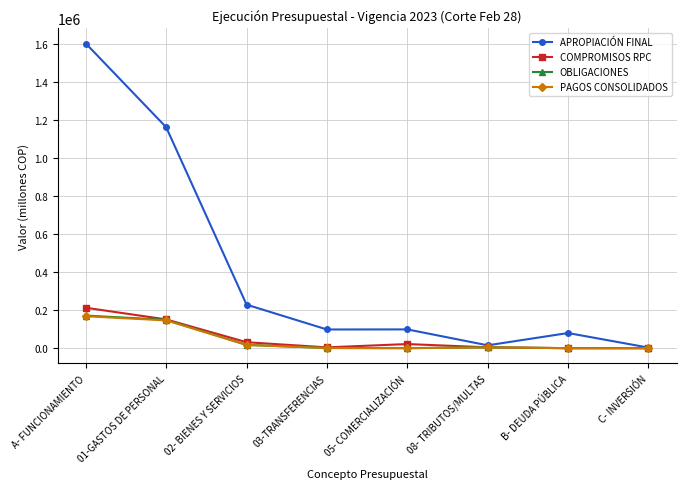

What is the difference between the maximum and minimum values in the OBLIGACIONES series?

171563.8